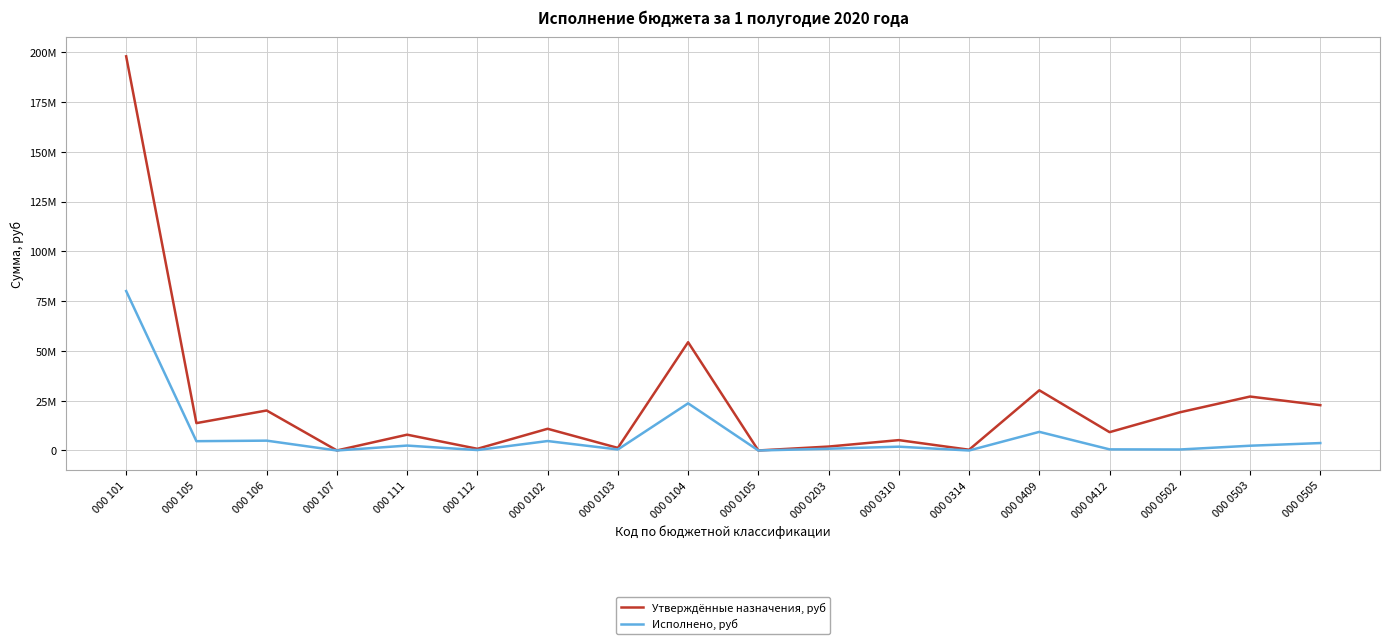

Does the chart have visible grid lines?

Yes